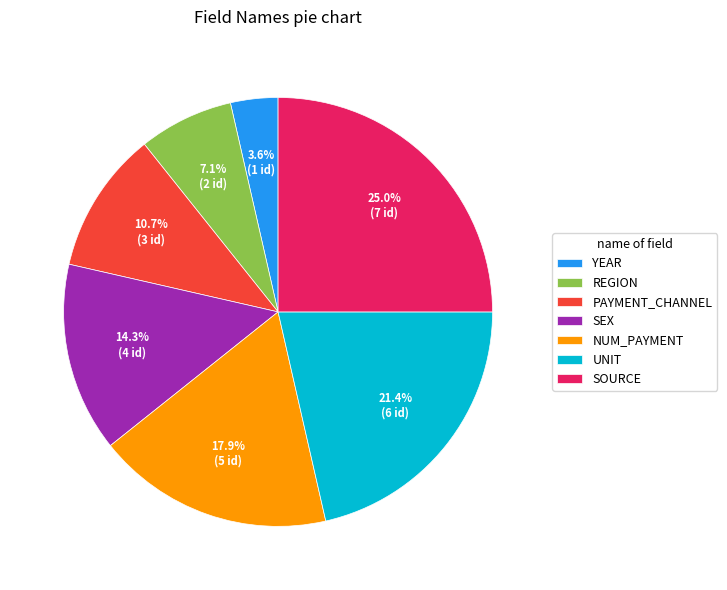

Does PAYMENT_CHANNEL account for over 50% of the chart?

No